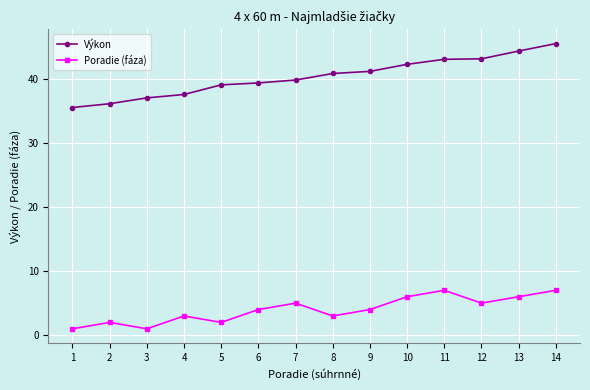

True or false: Poradie (fáza) and Výkon intersect in this chart.

False